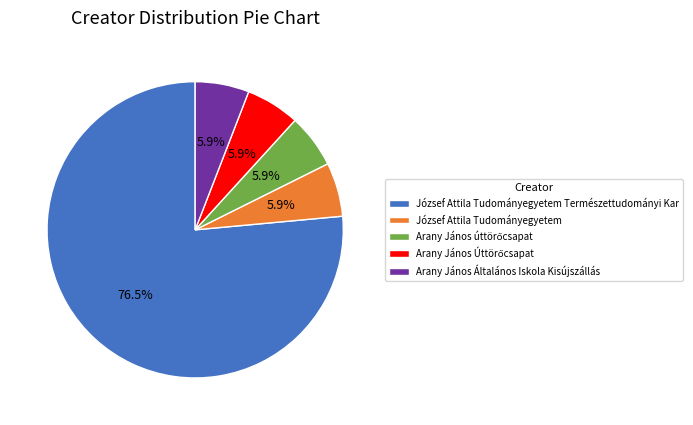

Which slice represents more than half of the pie?

József Attila Tudományegyetem Természettudományi Kar